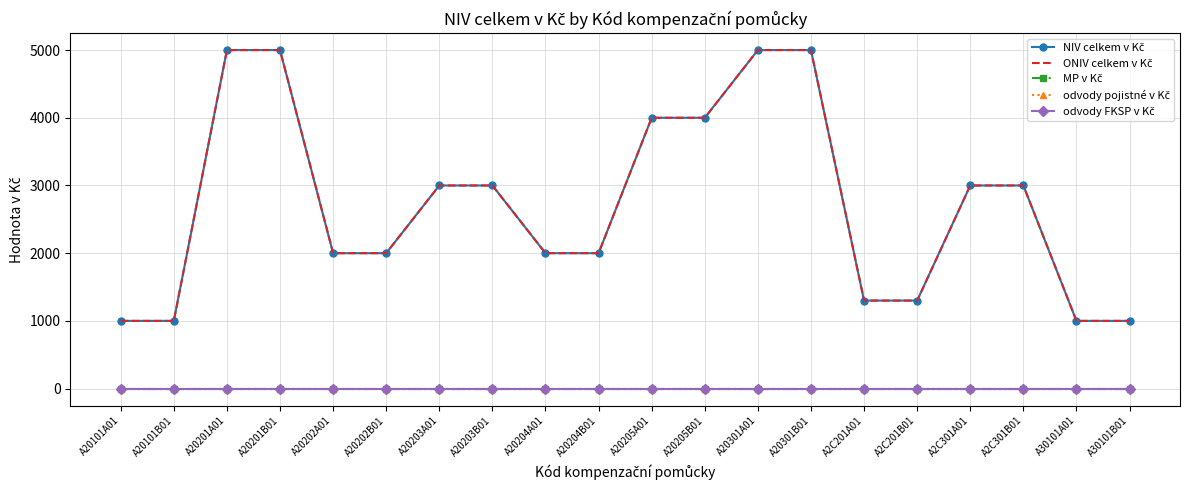

True or false: ONIV celkem v Kč and odvody FKSP v Kč intersect in this chart.

False